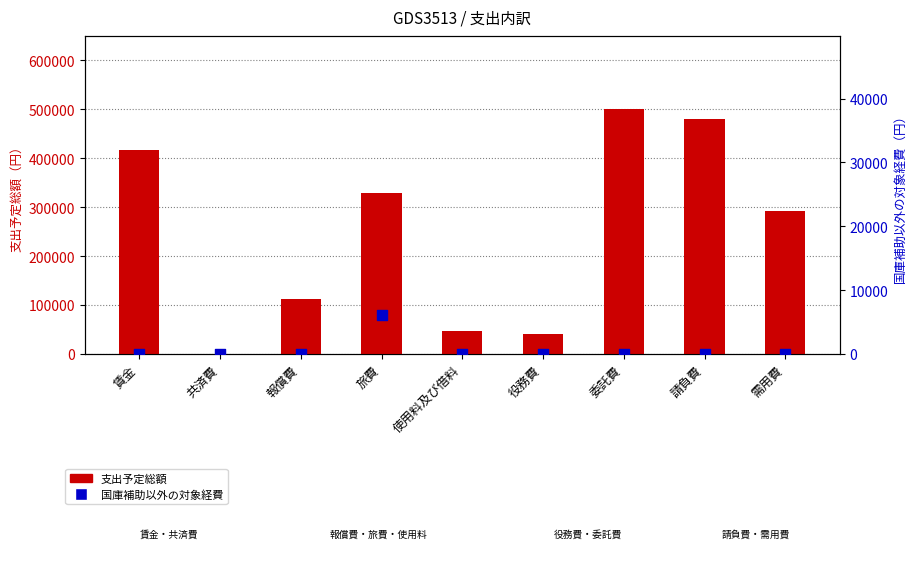

What is the total value across all series at 使用料及び借料?

48000